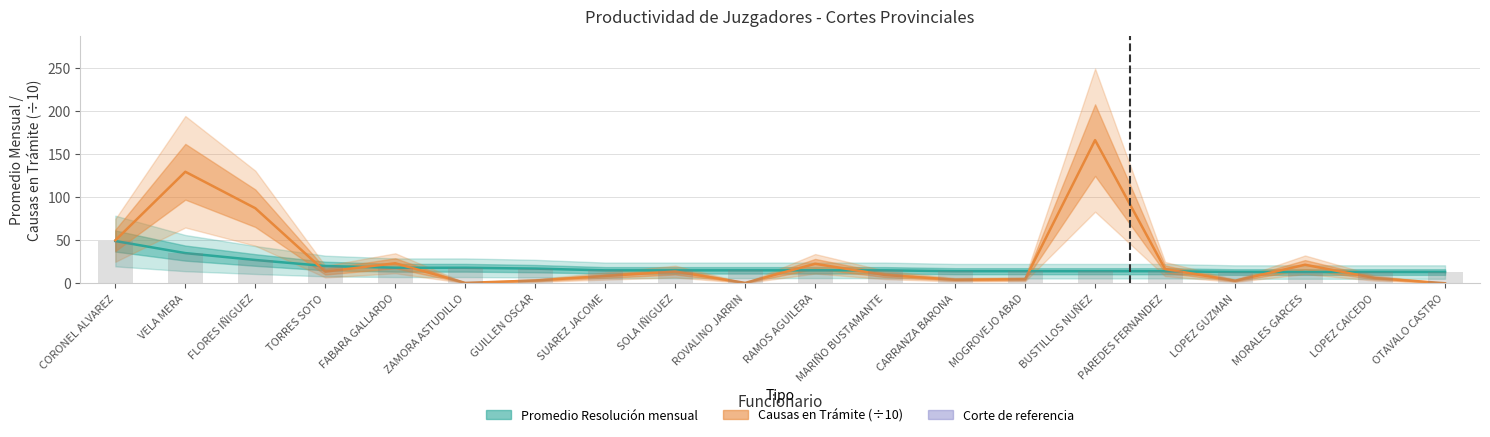

How many groups of bars are there?

20